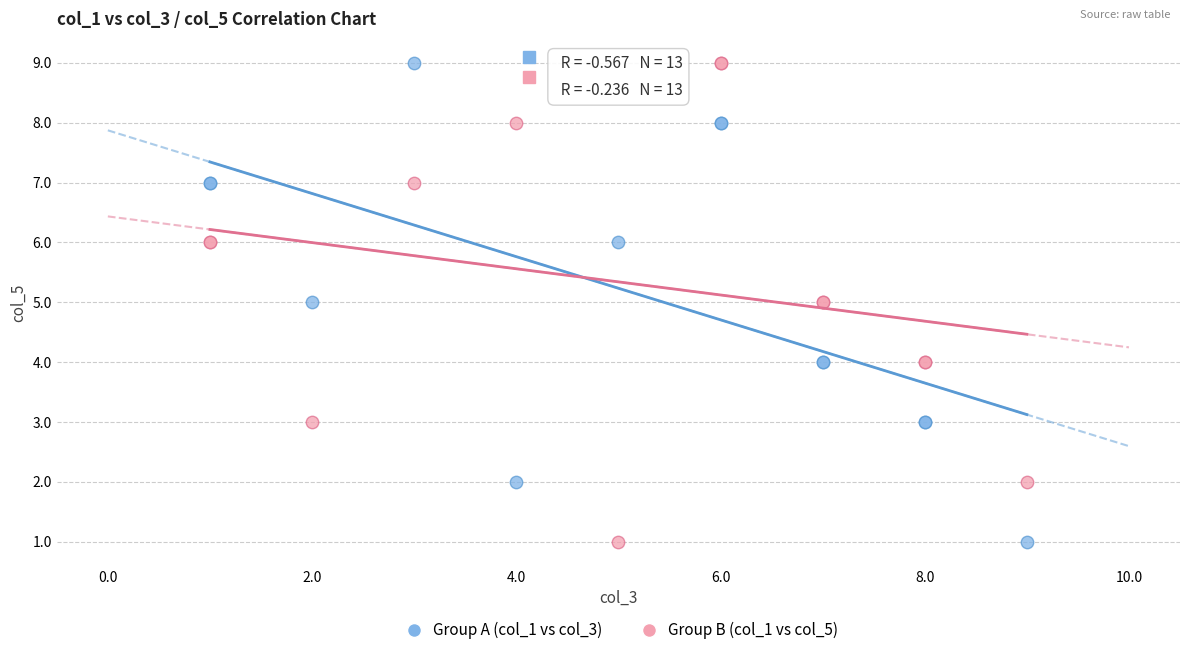

What is the X range (max minus min) for the scatter plot?

8